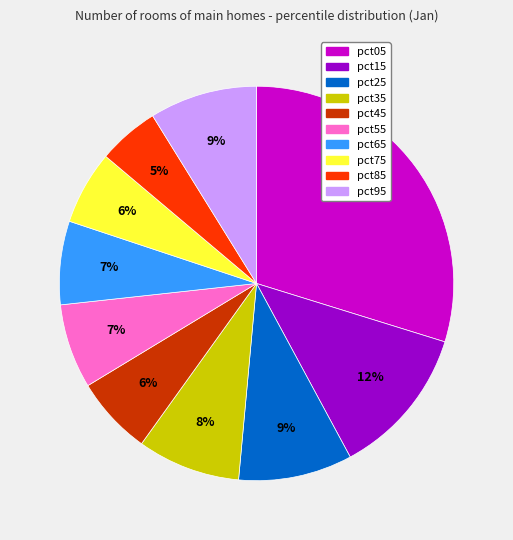

Which category has the biggest portion of the pie?

pct05